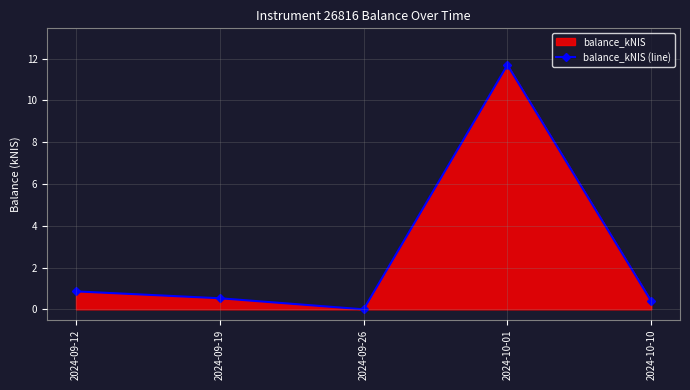

The value at 2024-09-19 is 0.5. True or false?

True